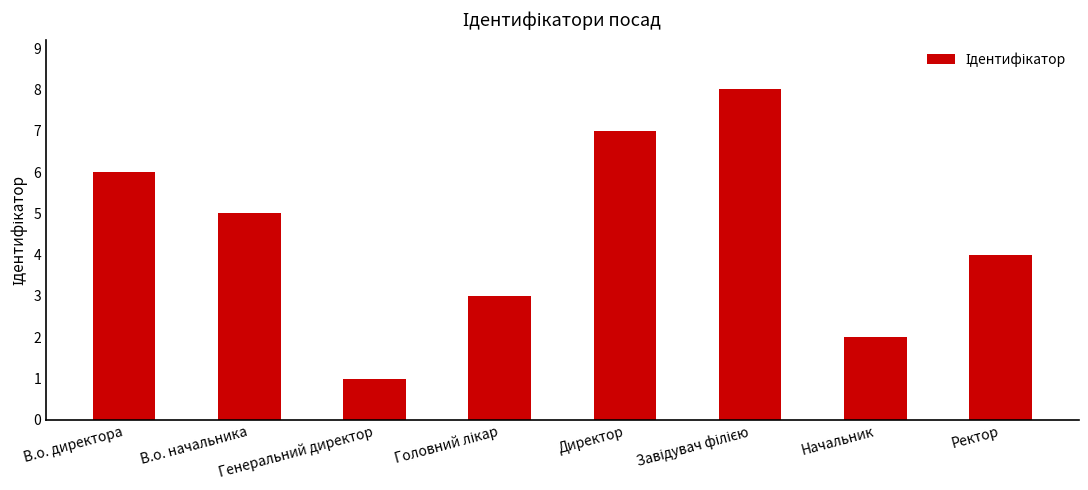

Is it true that the value at Генеральний директор is 0?

False